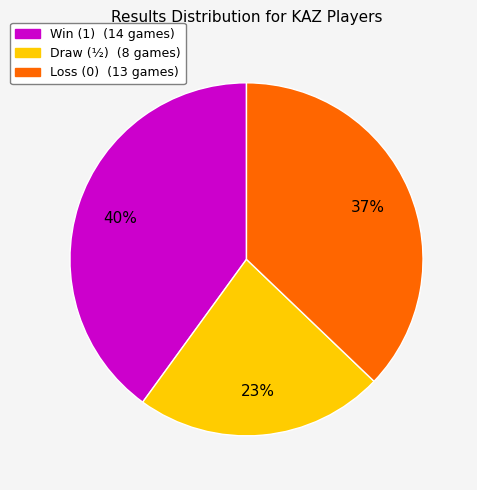

To the nearest percent, what is the average slice percentage?

33%